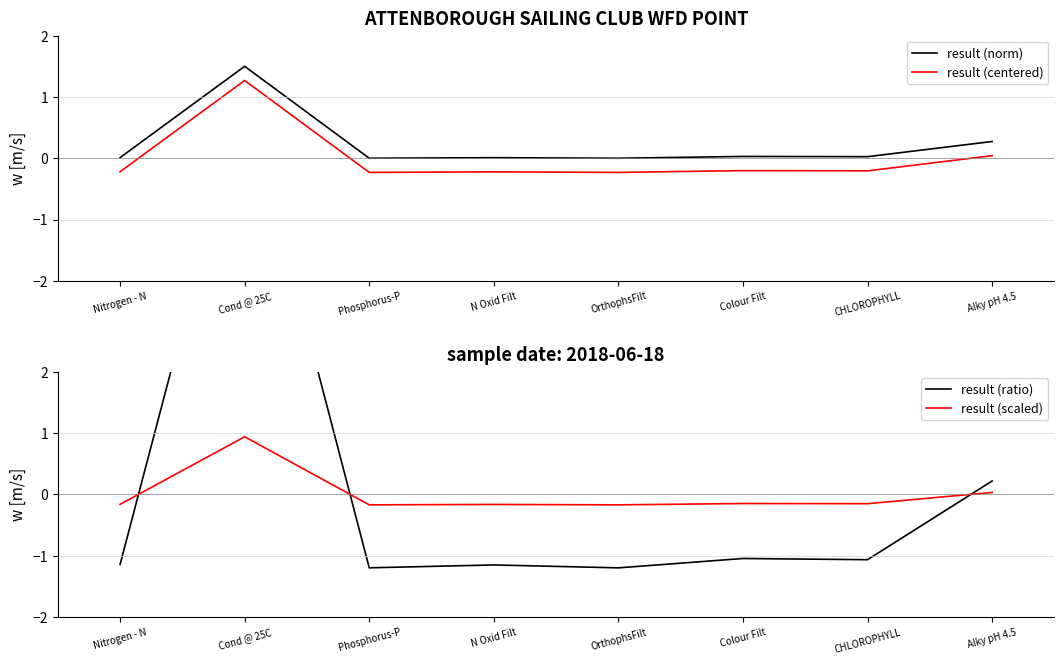

Which series has the widest spread of values?

result (ratio)